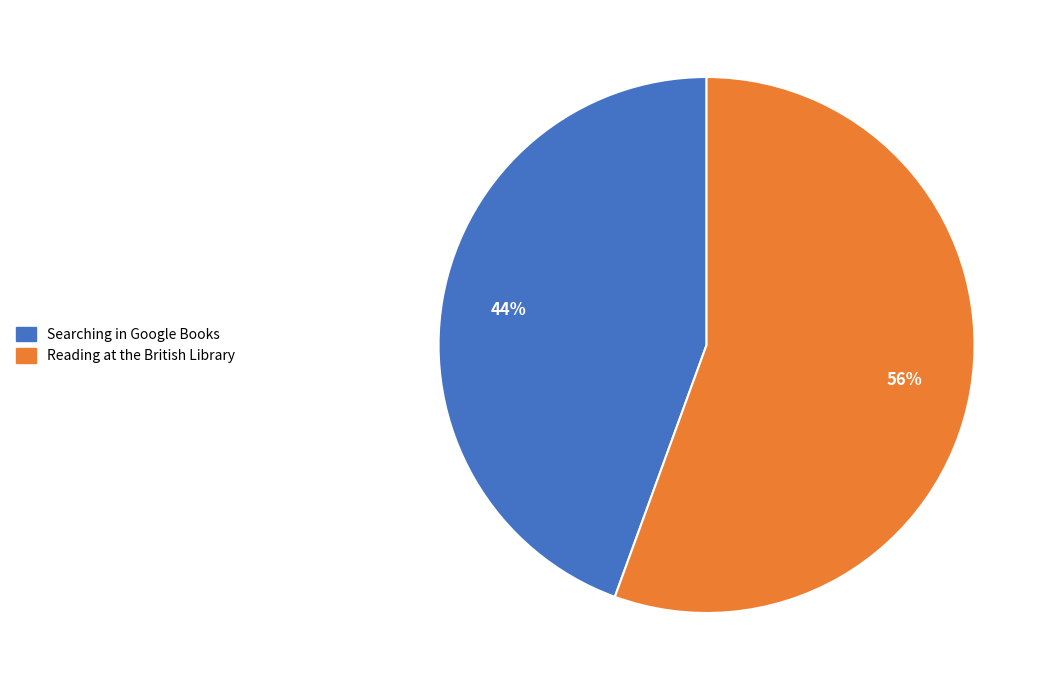

To the nearest percent, what is the average slice percentage?

50%